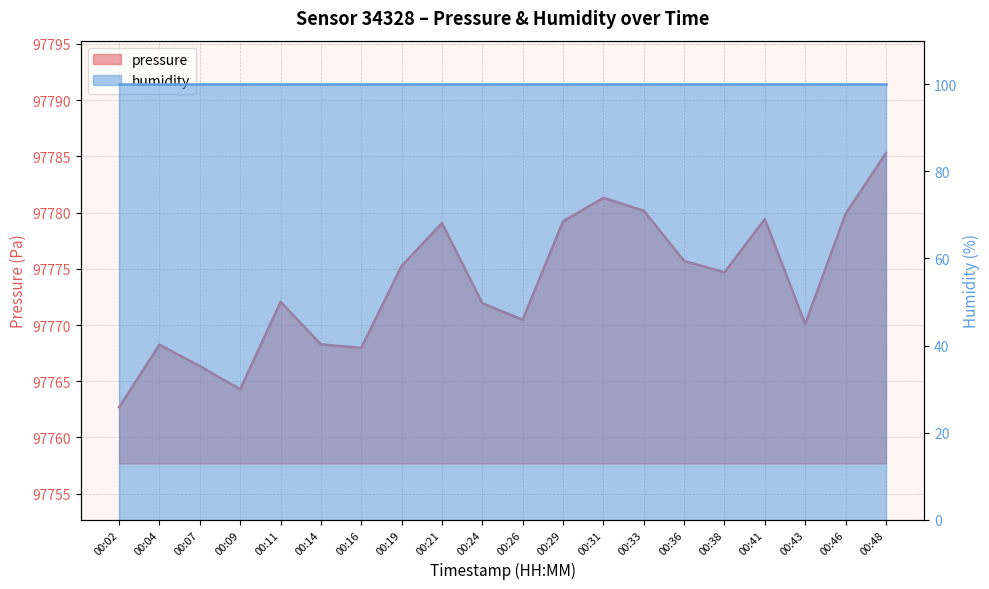

True or false: the data shows 97779.1 at 00:21.

True